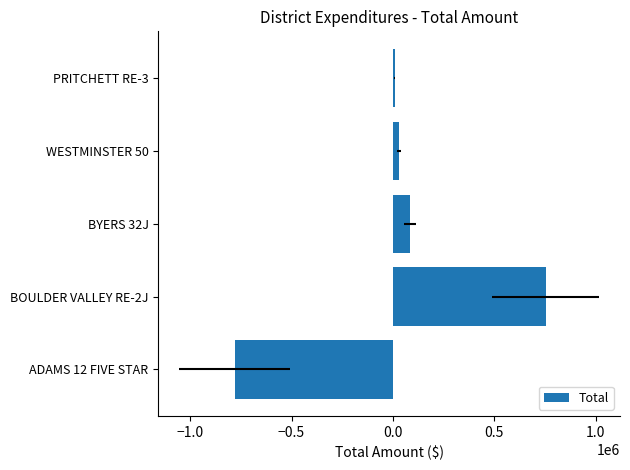

How many series are shown in this chart?

1